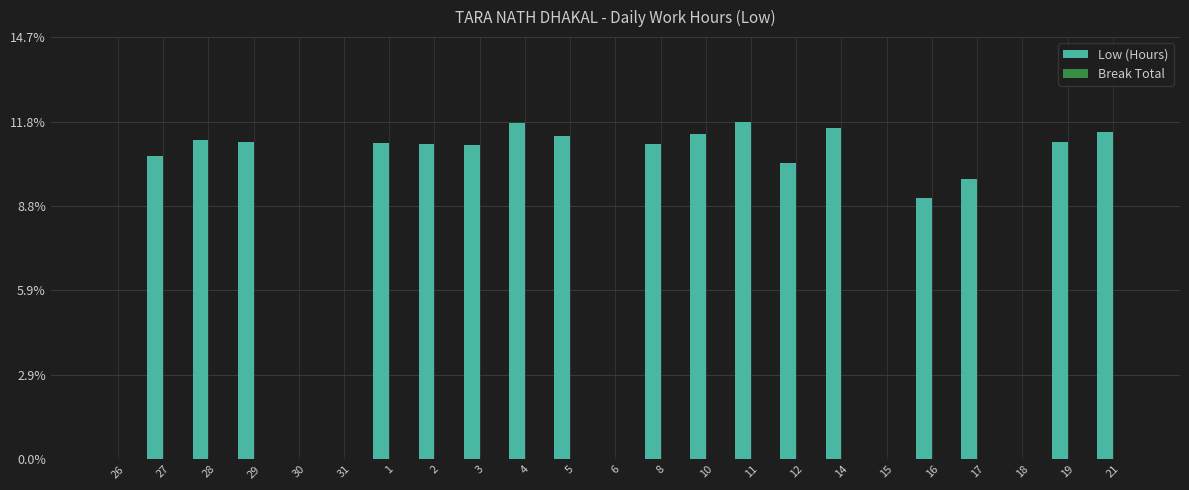

At which label is the value closest to 5?

16